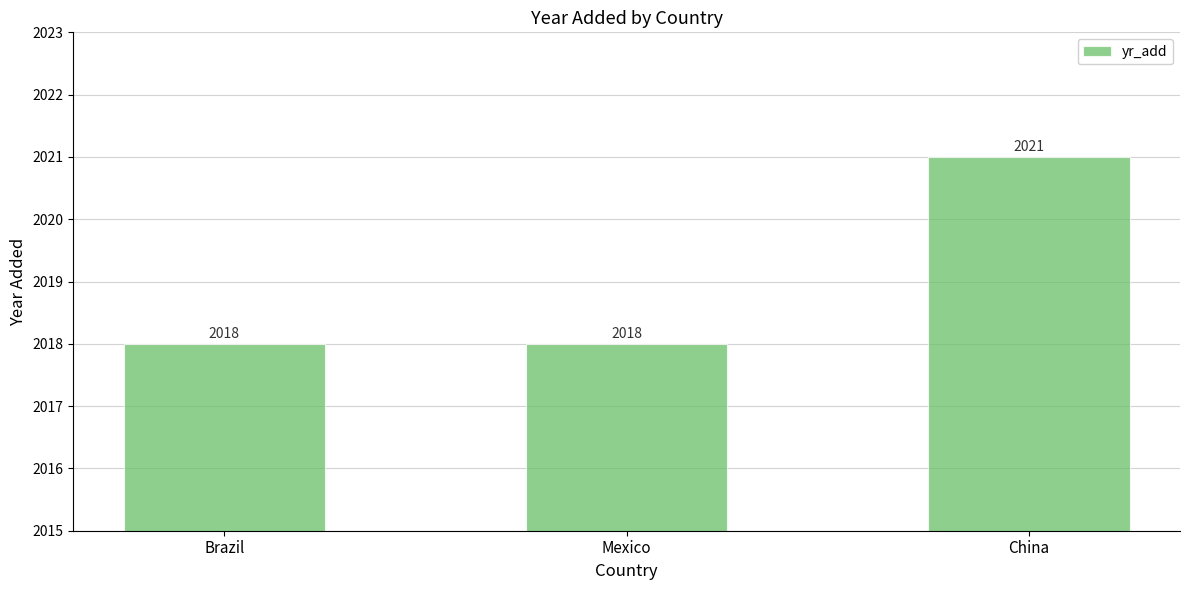

Between Mexico and China, which is larger?

China